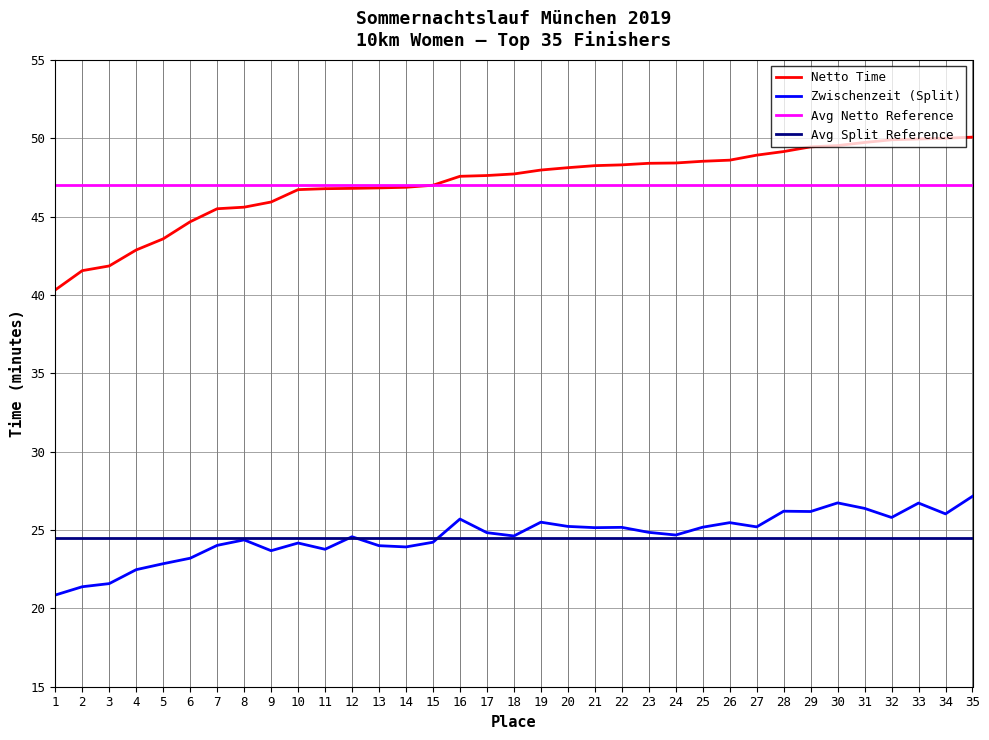

The Netto (minutes) series shows 70.6 at 3. True or false?

False